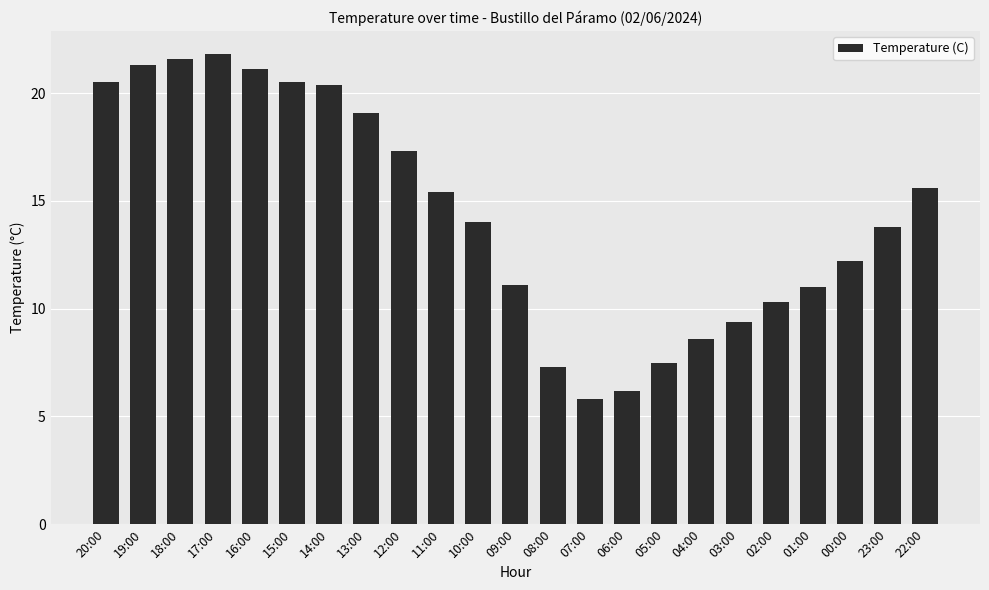

What is the difference between the maximum and minimum values?

16.0